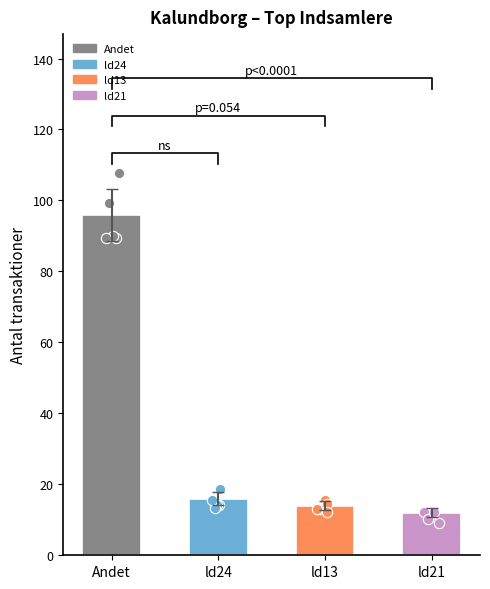

Which series has the largest total across all categories?

Andet